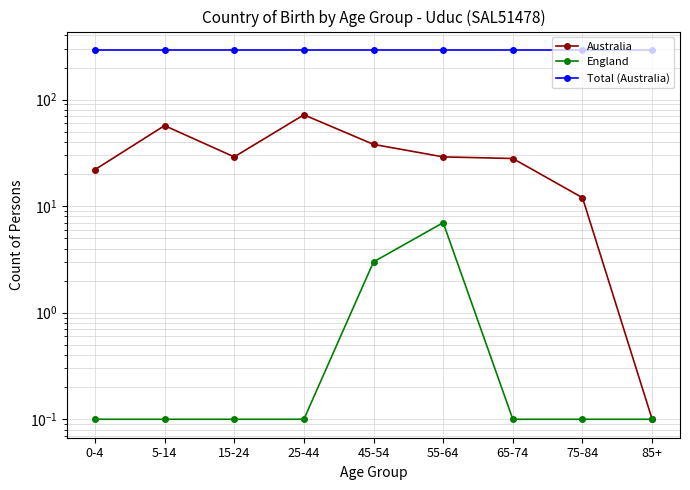

Reading left to right, list all the values displayed in this chart.

Australia: 22.0	57.0	29.0	72.0	38.0	29.0	28.0	12.0	0.1
England: 0.1	0.1	0.1	0.1	3.0	7.0	0.1	0.1	0.1
Total (Australia): 292.0	292.0	292.0	292.0	292.0	292.0	292.0	292.0	292.0